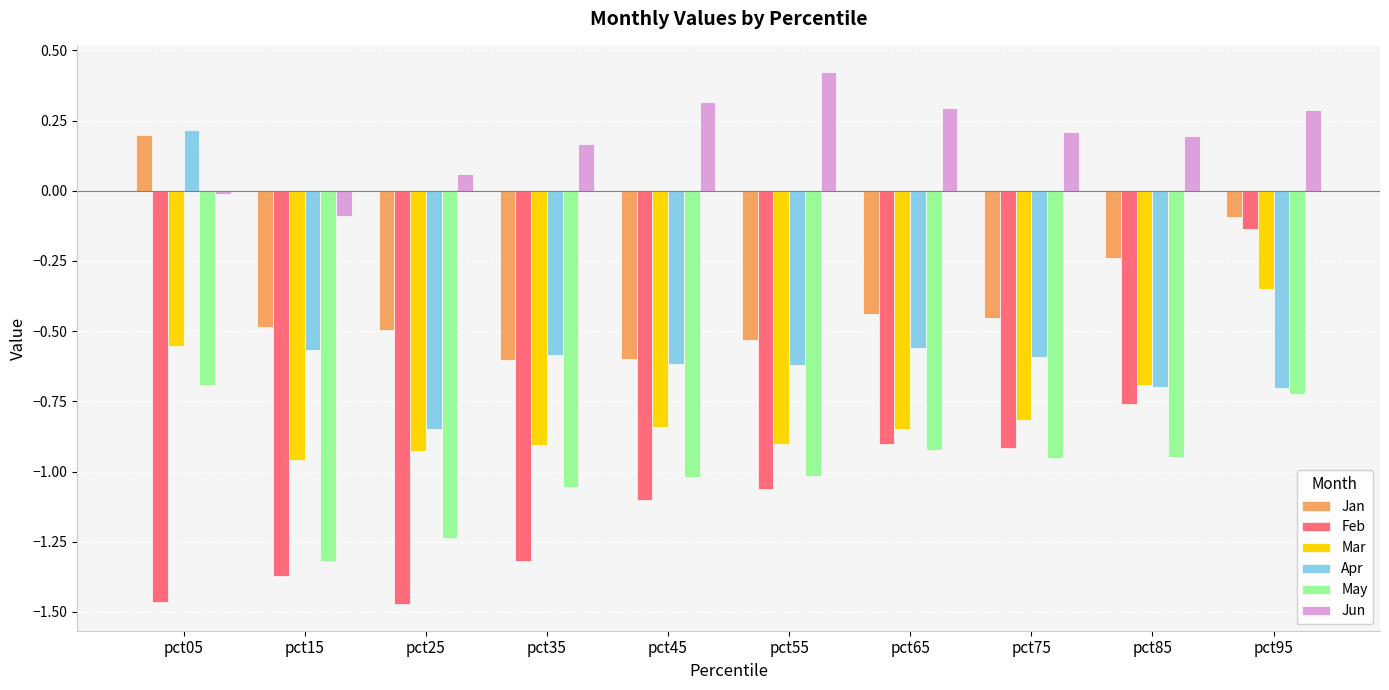

Is the value of Apr at pct55 greater than the value of Jun at pct35?

No